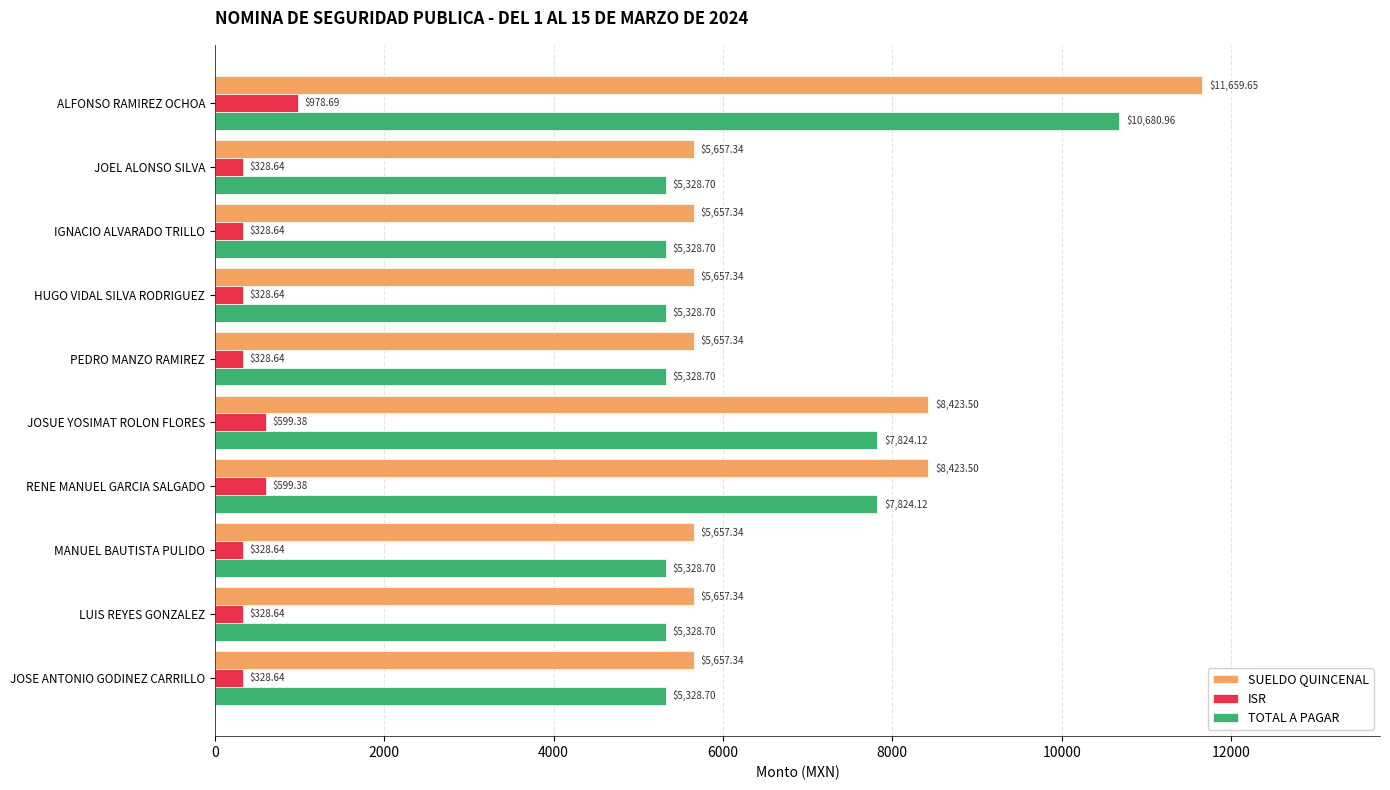

Which series has the widest spread of values?

SUELDO QUINCENAL